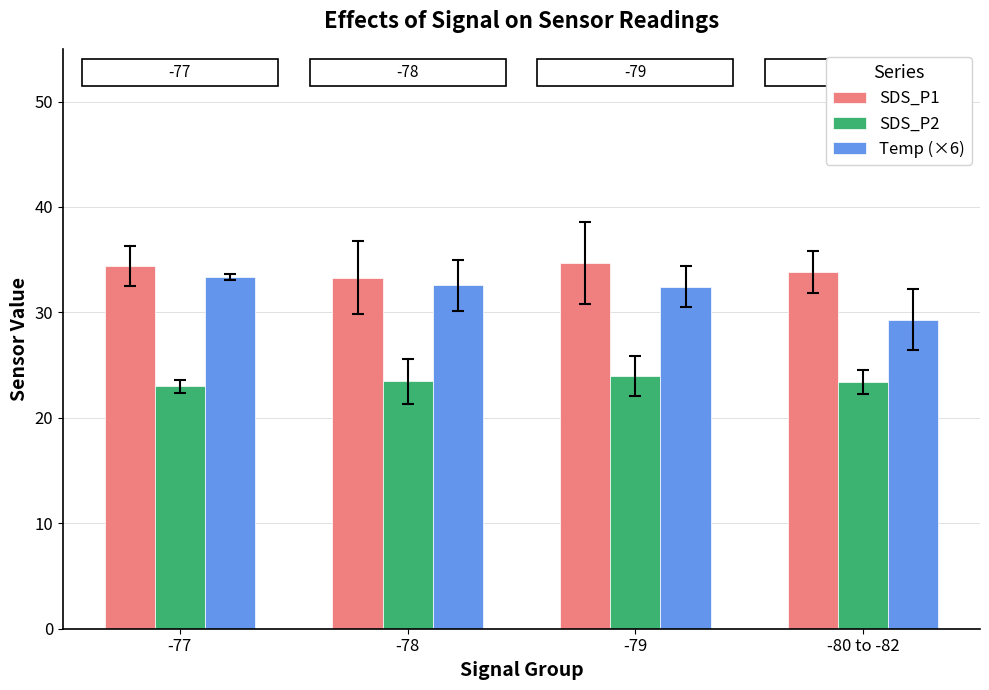

What is the label of the 4th bar from the left?

-80 to -82